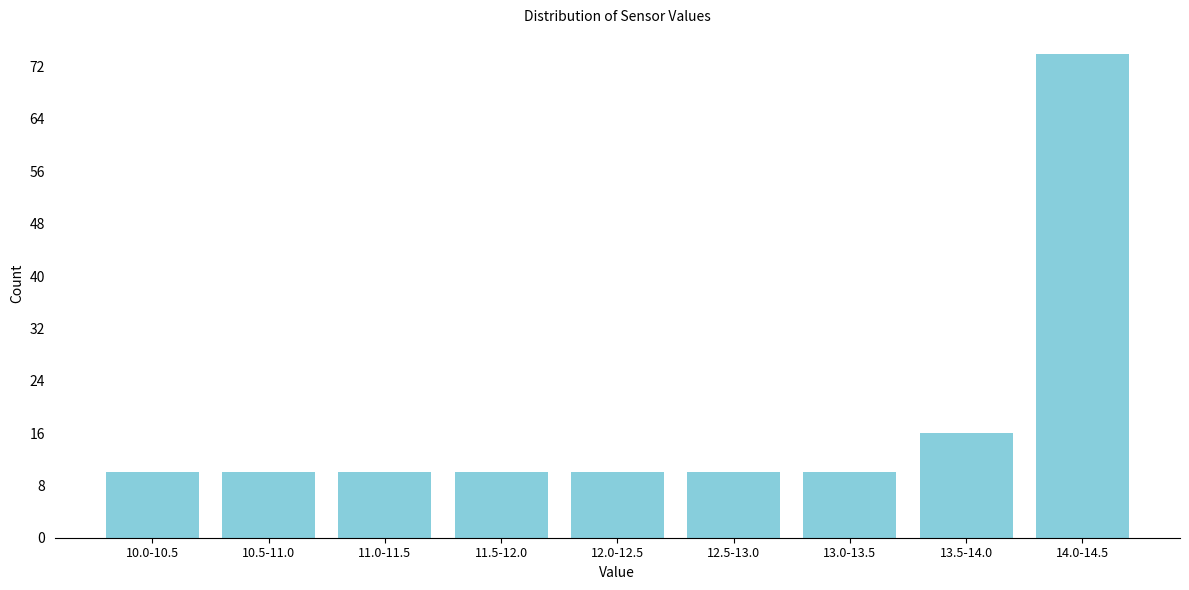

Reading right to left, extract all data points from this chart.

14.0-14.5=74	13.5-14.0=16	13.0-13.5=10	12.5-13.0=10	12.0-12.5=10	11.5-12.0=10	11.0-11.5=10	10.5-11.0=10	10.0-10.5=10